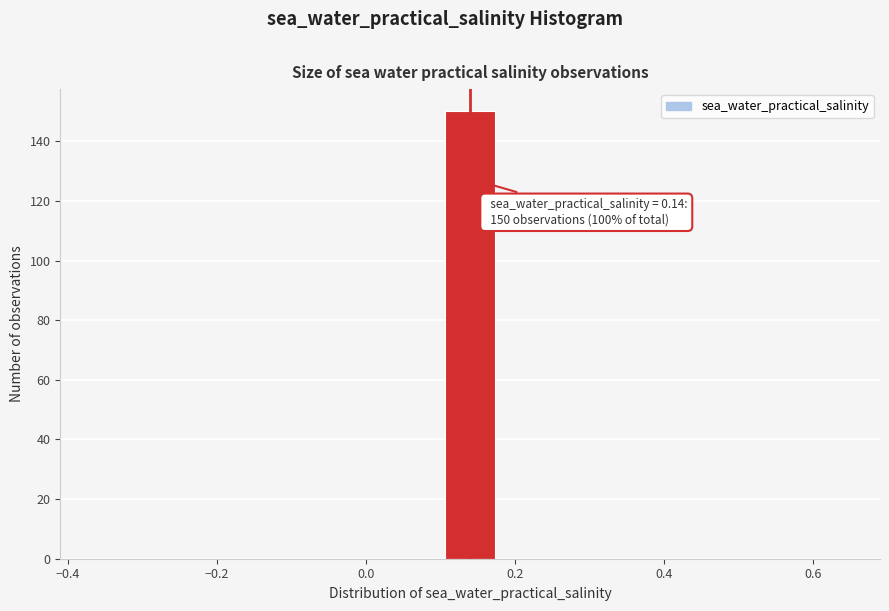

Read against the x-axis, roughly where is the centre of the tallest bar?

0.14